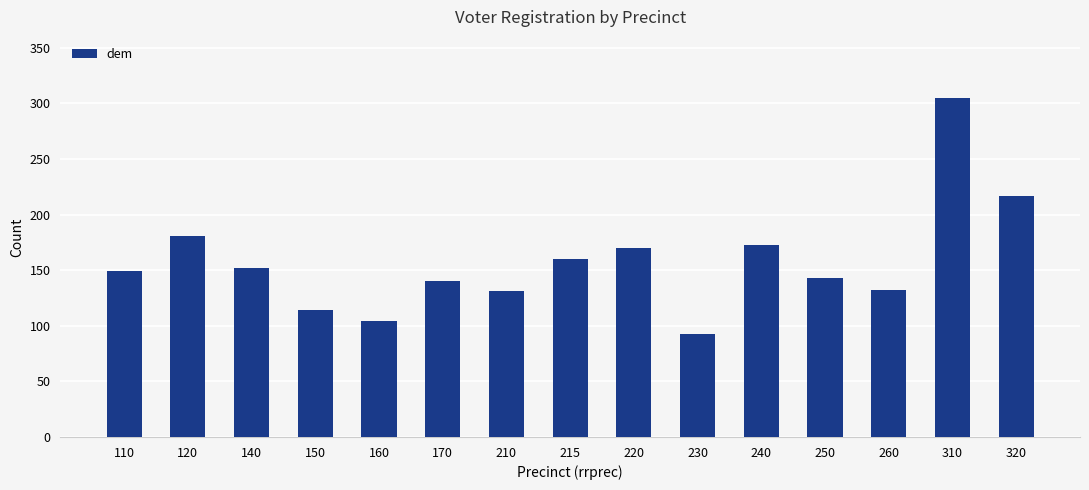

Which has a higher value, 120 or 230?

120